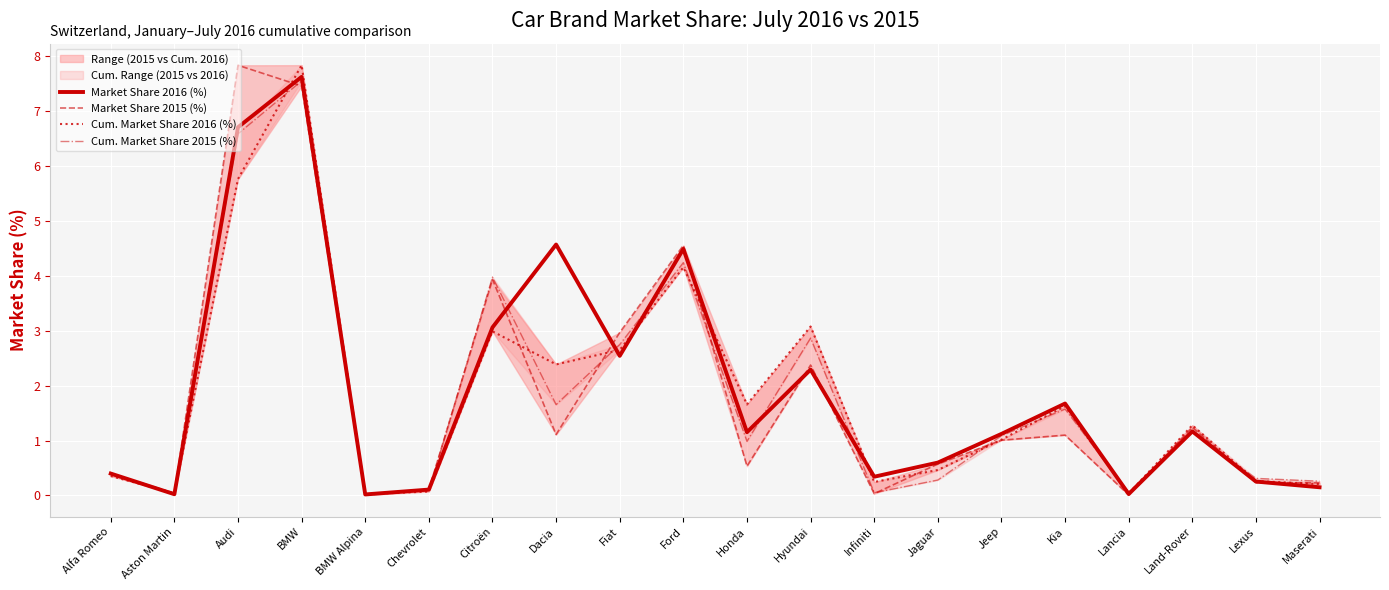

Which label corresponds to the largest value in the chart?

BMW